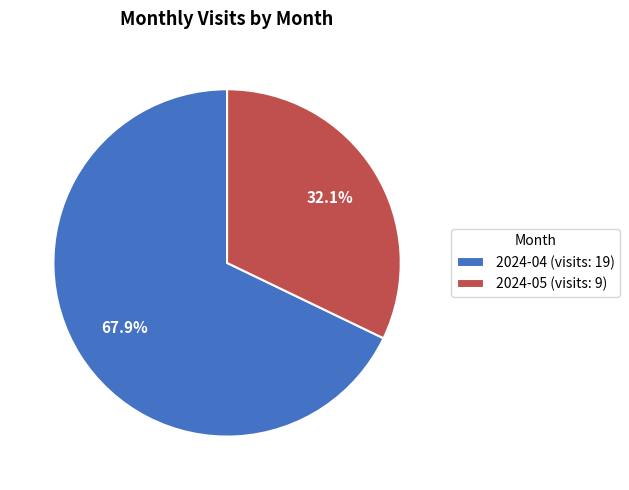

Count the number of slices in the pie.

2